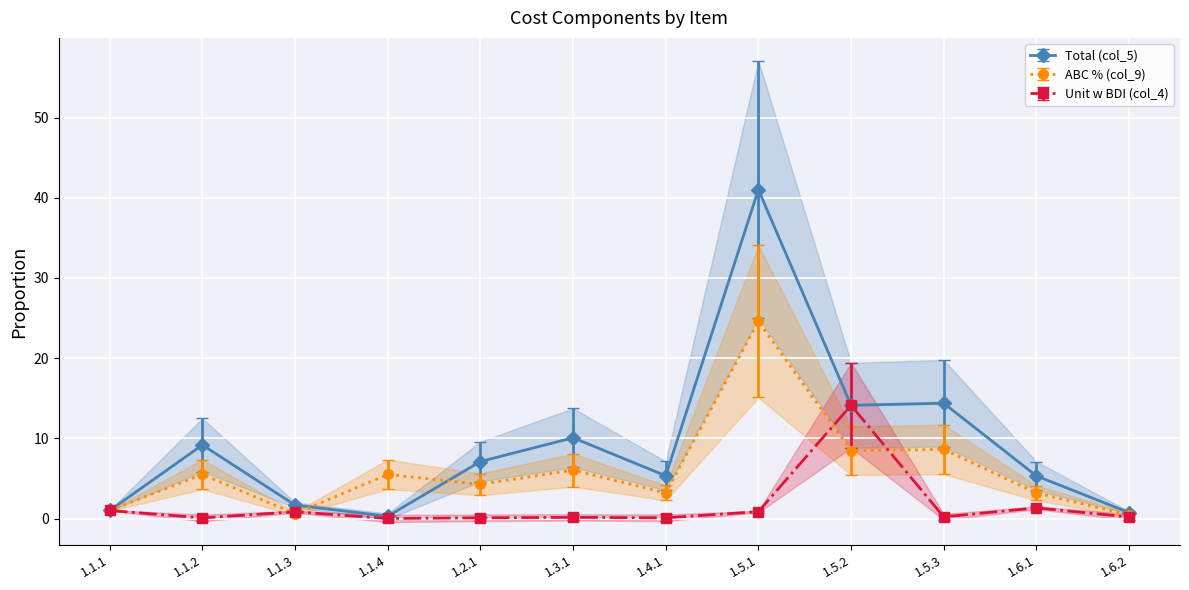

Is this an area chart (filled region under the line)?

No